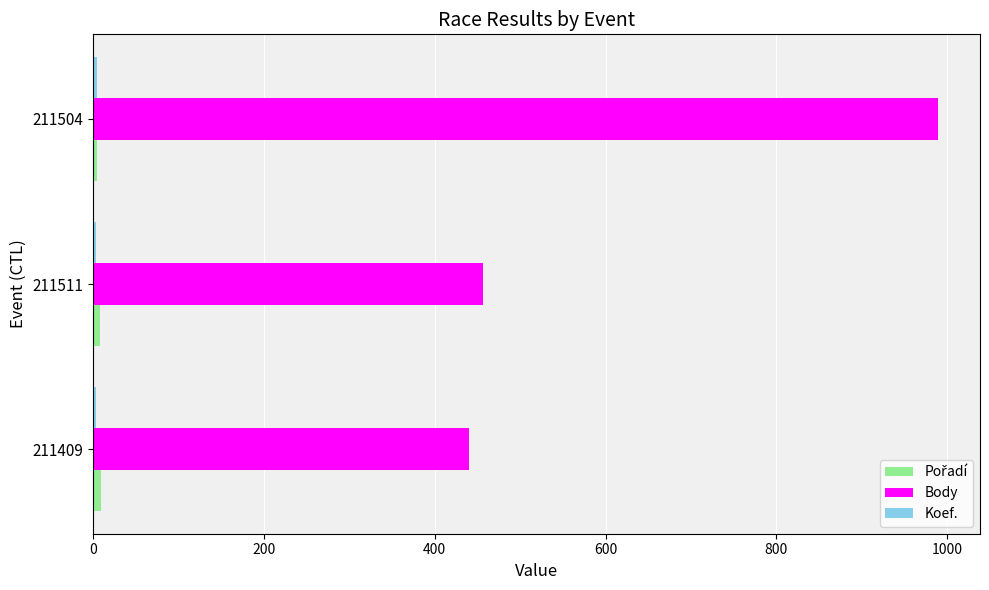

The value of Body at 211409 is 440. True or false?

True